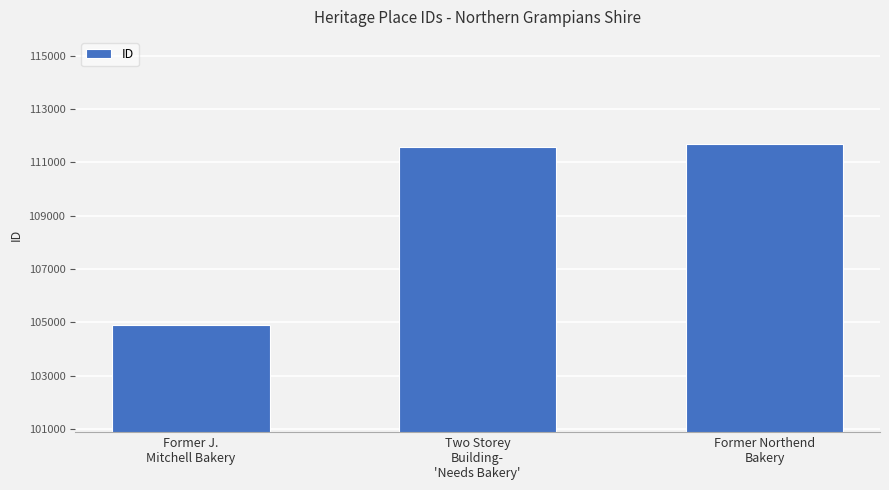

Count the number of data series in this chart.

1